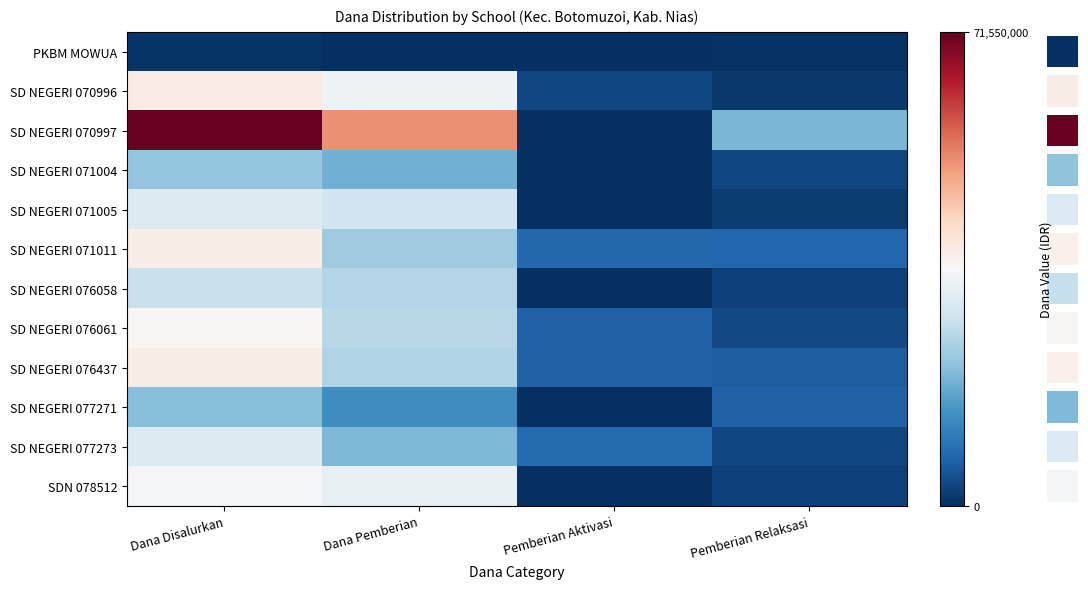

At which category is the sum across all series the highest?

Dana Disalurkan